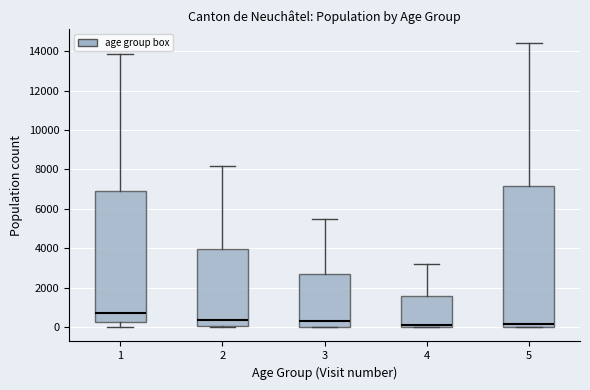

Comparing the boxes themselves (not the whiskers), which one is the tallest?

5